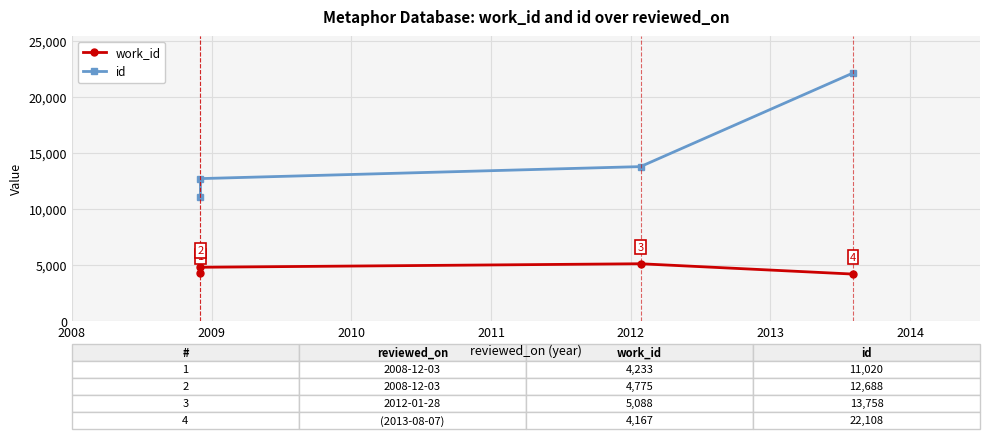

What is the value of the id point at the 2nd from the left?

12688